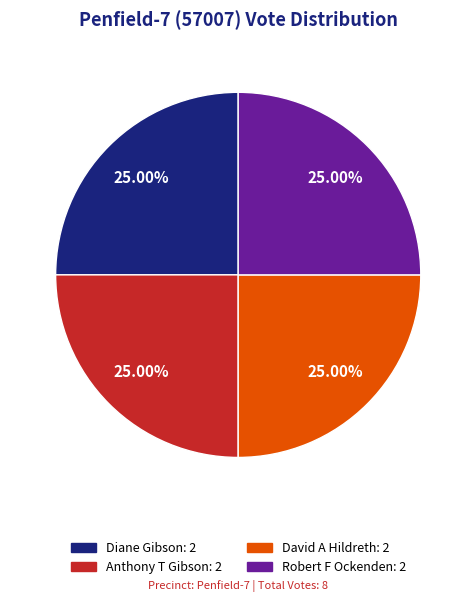

Does any single category account for the majority?

No